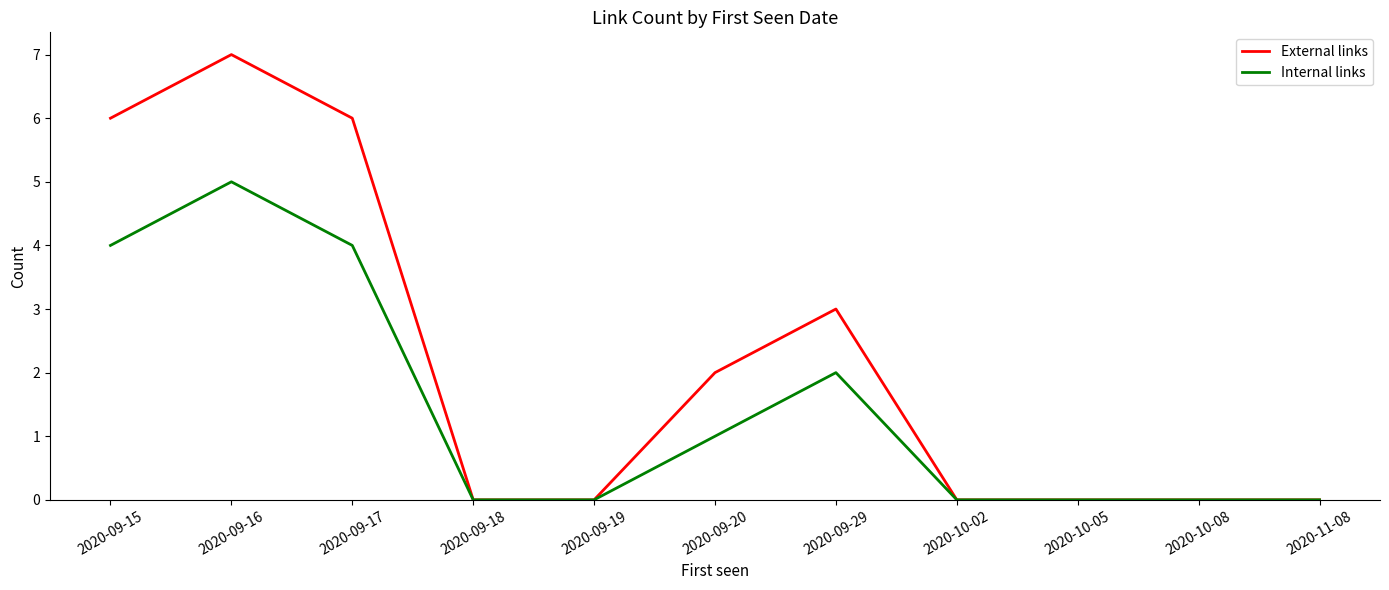

What position from the left is 2020-10-08?

10